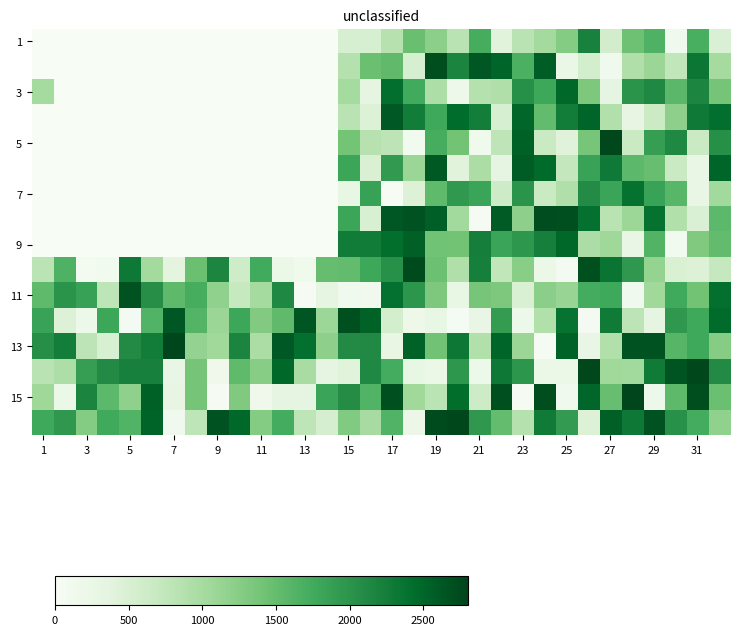

What is the maximum value shown in the chart?

2780.3